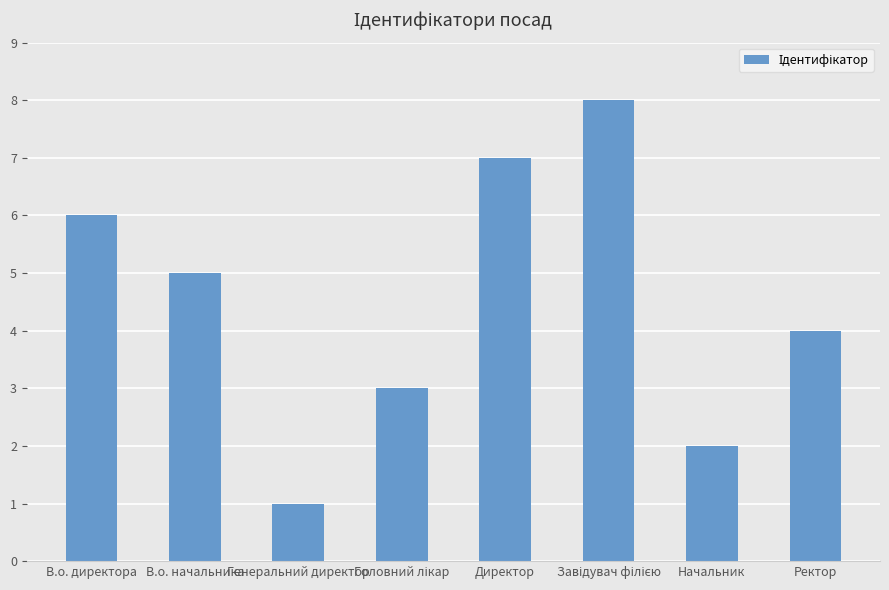

What value does the data have at Ректор?

4